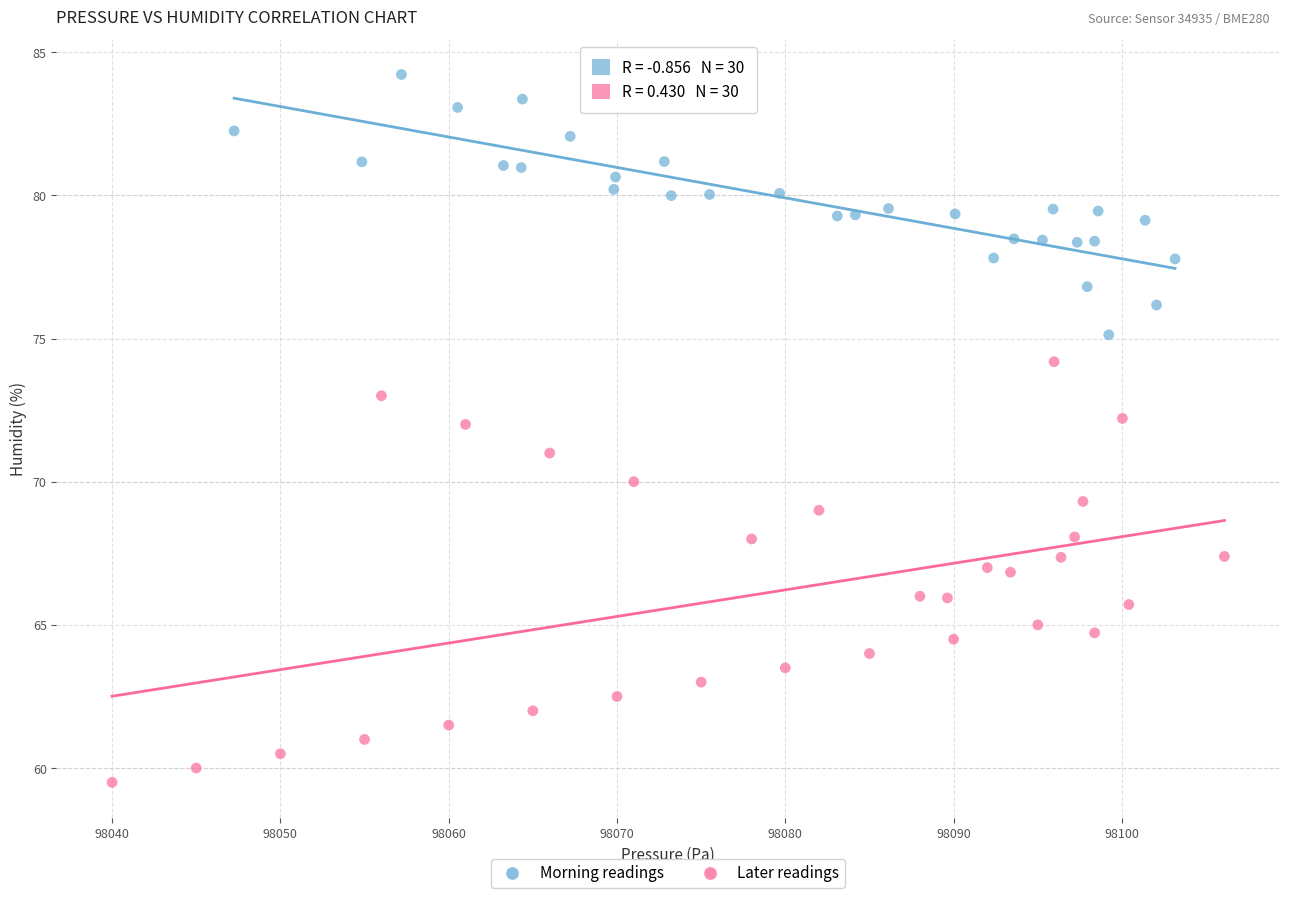

Which series contains the lowest Y value?

Later readings